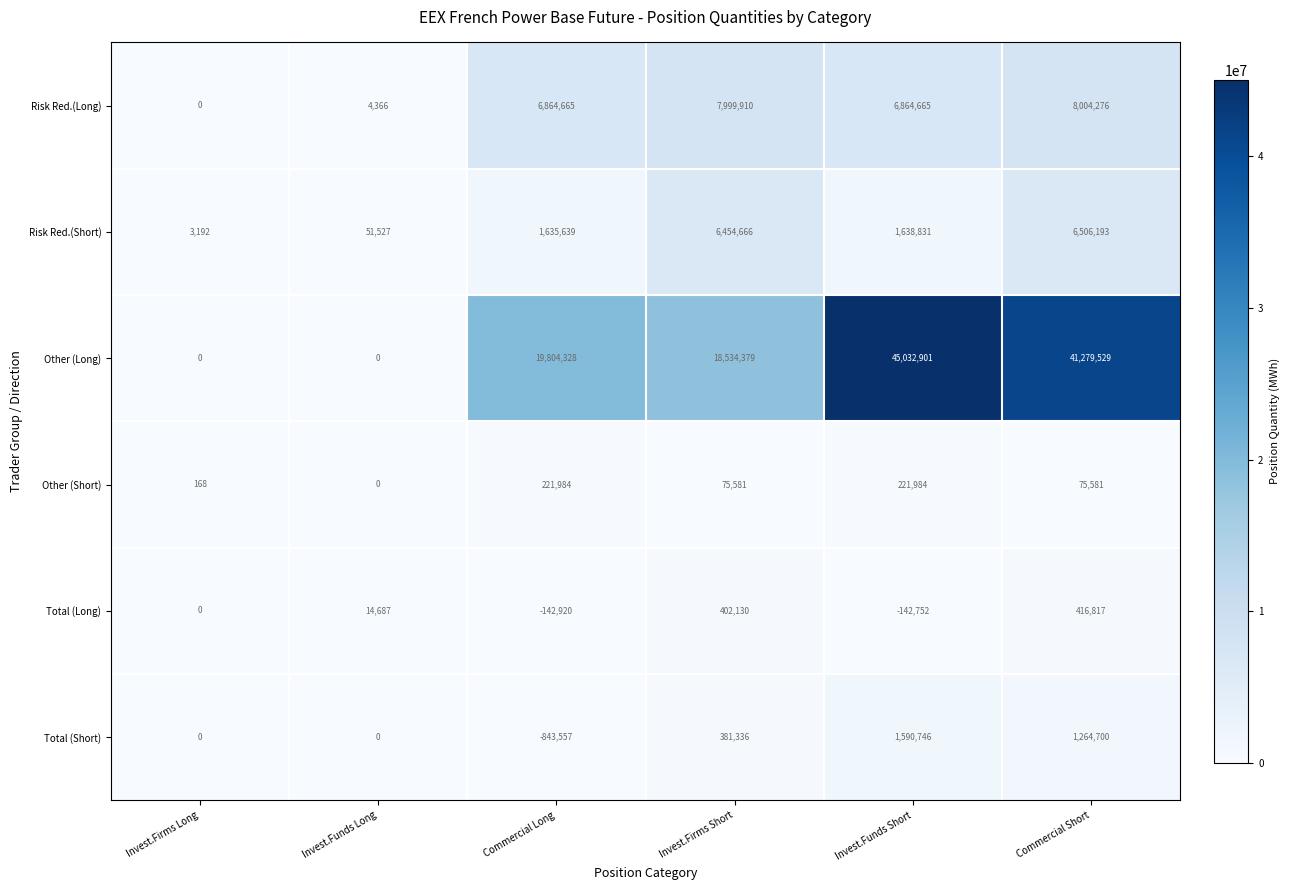

Which series has the widest spread of values?

Other (Long)